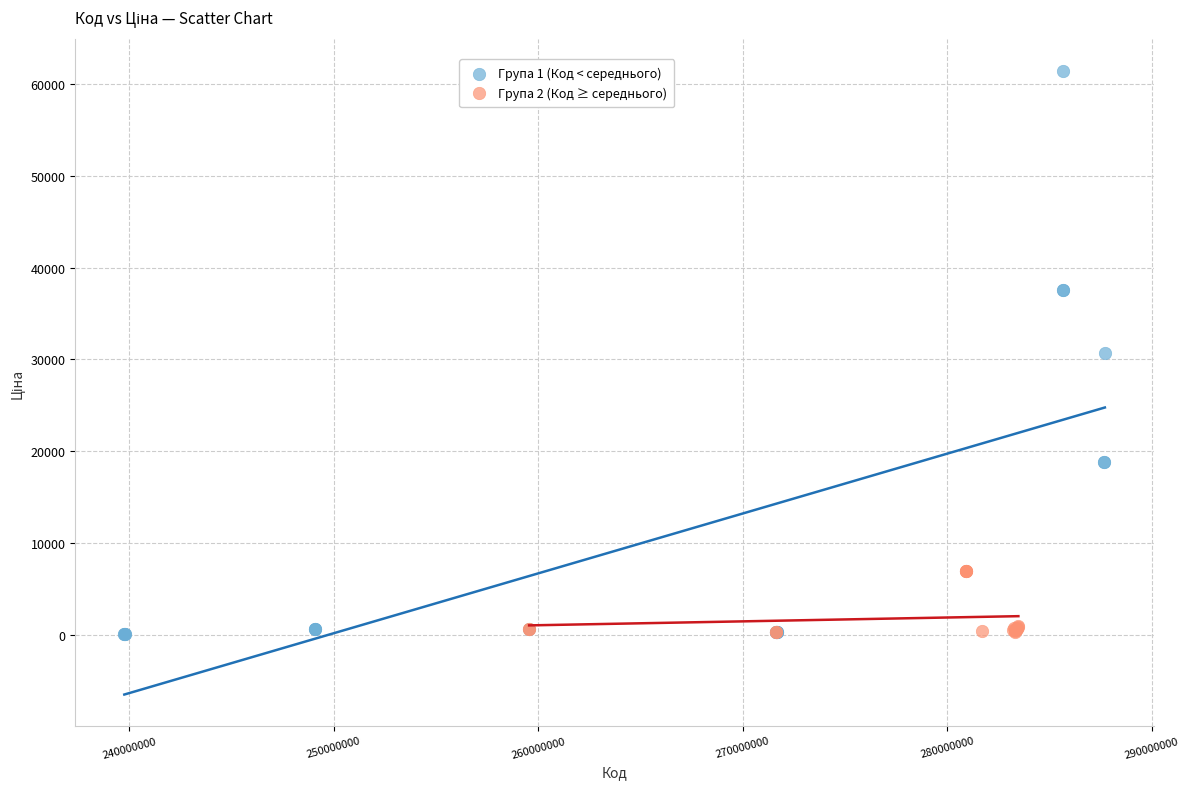

Which series reaches the maximum Y coordinate?

Група 1 (Код < середнього)